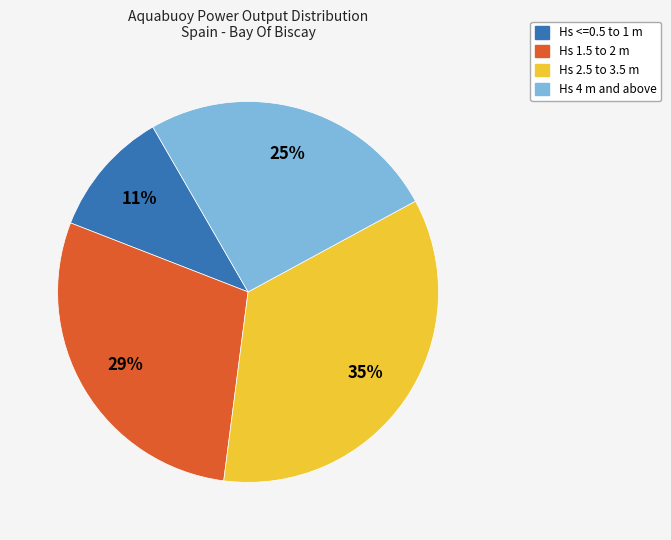

To the nearest percent, what is the average slice percentage?

25%